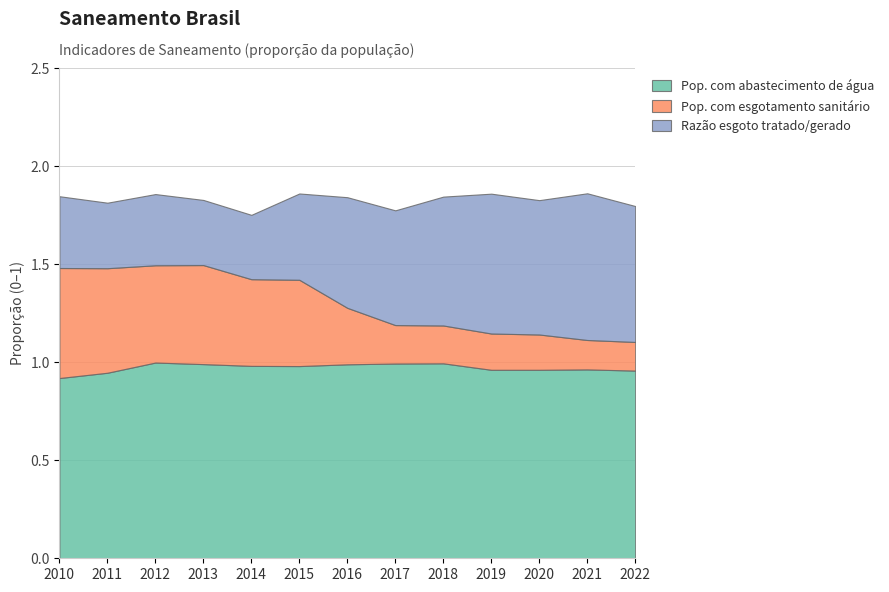

Reading left to right, transcribe all the data shown in this chart.

Pop. com abastecimento de água: 2010=0.9	2011=0.9	2012=1.0	2013=1.0	2014=1.0	2015=1.0	2016=1.0	2017=1.0	2018=1.0	2019=1.0	2020=1.0	2021=1.0	2022=1.0
Pop. com esgotamento sanitário: 2010=0.6	2011=0.5	2012=0.5	2013=0.5	2014=0.4	2015=0.4	2016=0.3	2017=0.2	2018=0.2	2019=0.2	2020=0.2	2021=0.1	2022=0.1
Razão esgoto tratado/gerado: 2010=0.4	2011=0.3	2012=0.4	2013=0.3	2014=0.3	2015=0.4	2016=0.6	2017=0.6	2018=0.7	2019=0.7	2020=0.7	2021=0.7	2022=0.7